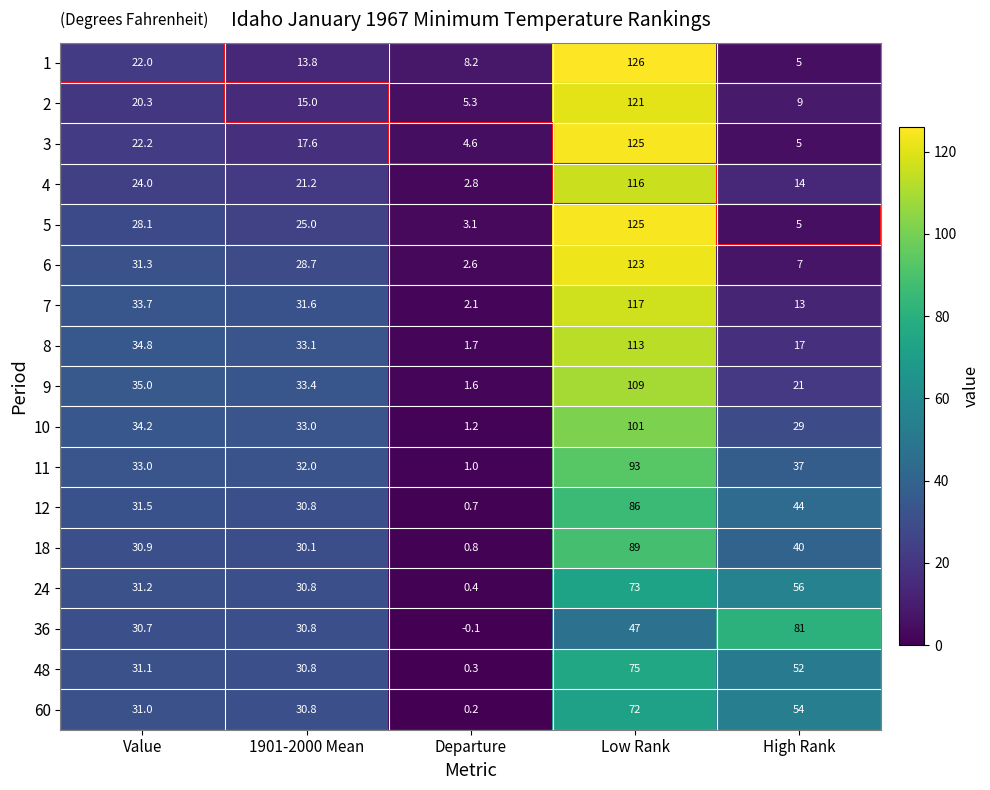

Which series changed the most between Value and Departure?

9